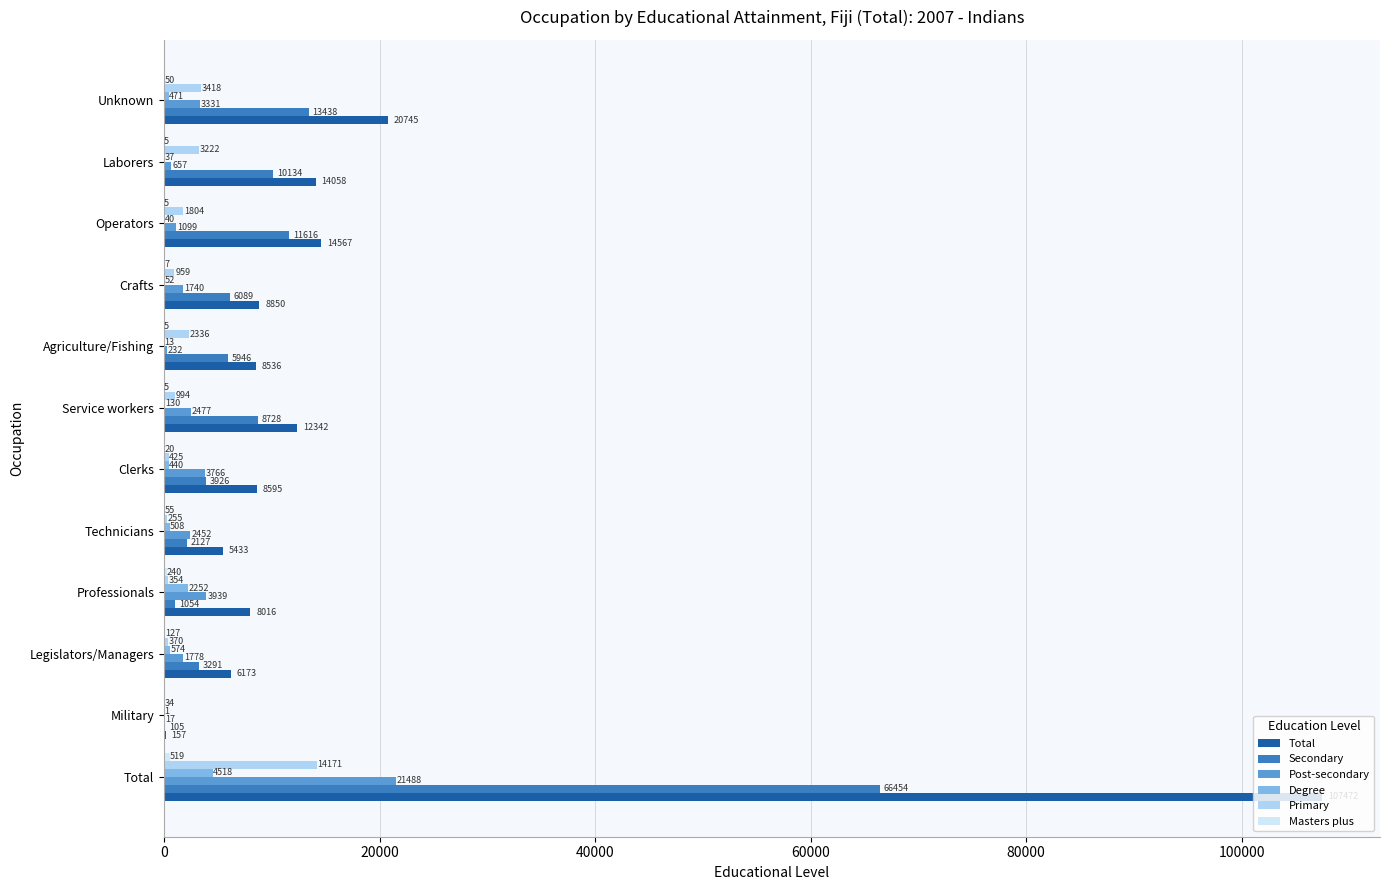

Which label corresponds to the largest value in the chart?

Total